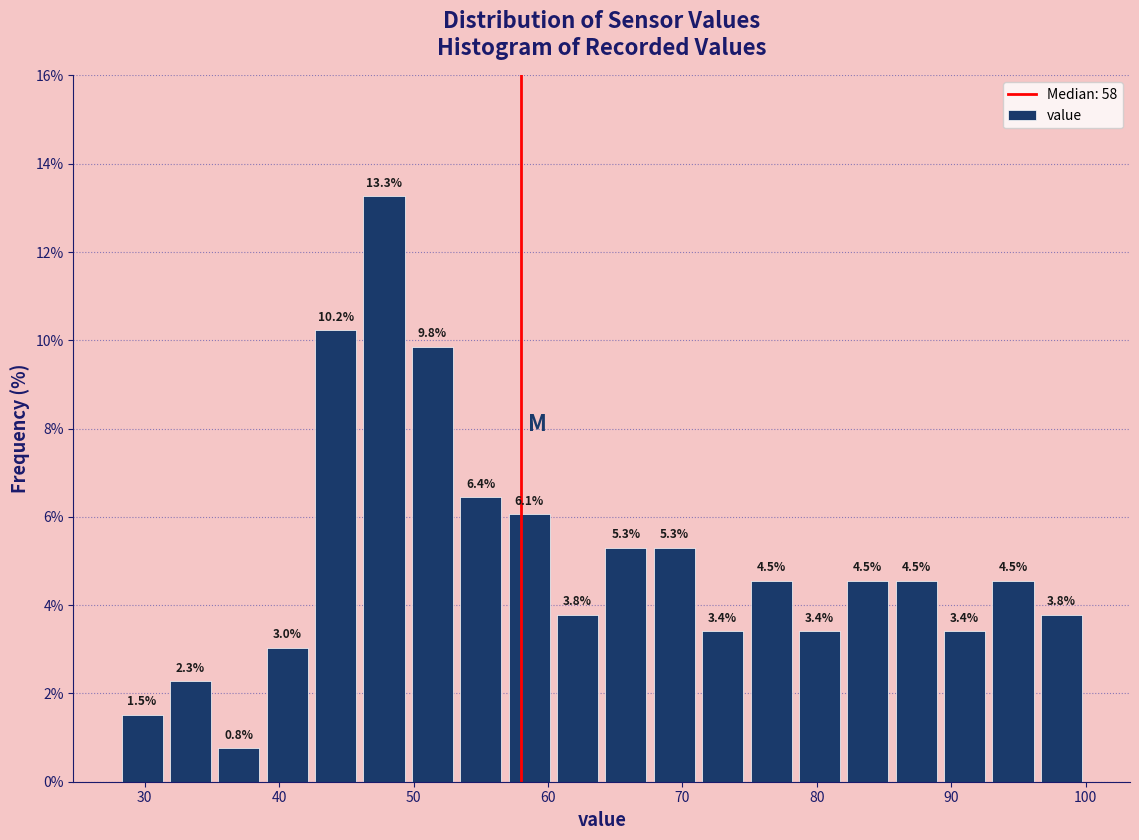

Around what value on the x-axis is the tallest bar? Give the approximate position of its centre, as read against the axis.

48